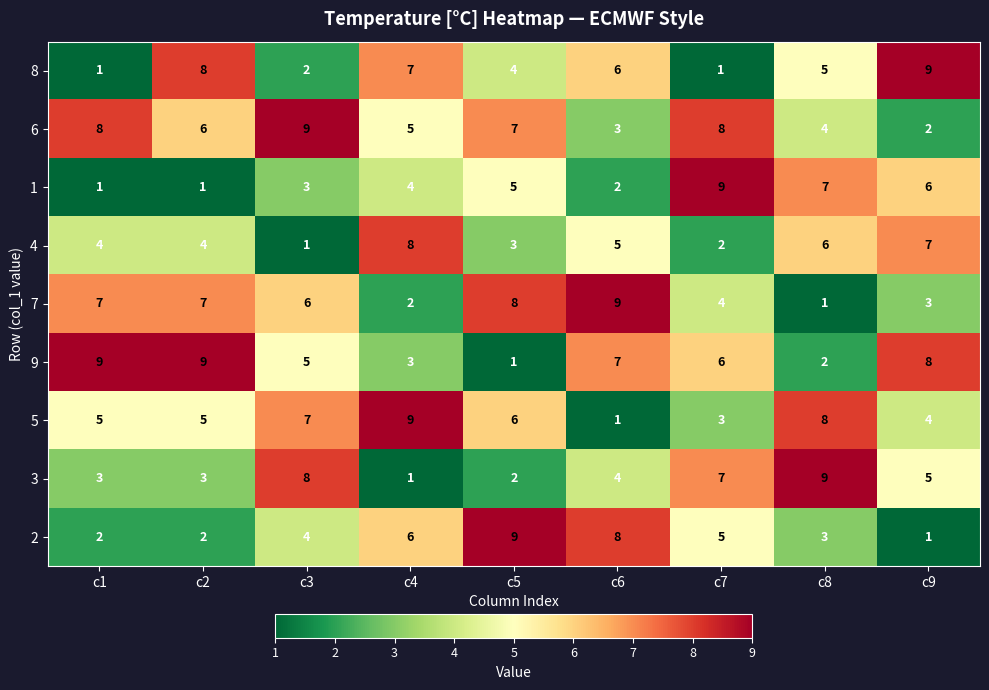

What is the difference between the highest and lowest values at c4?

8